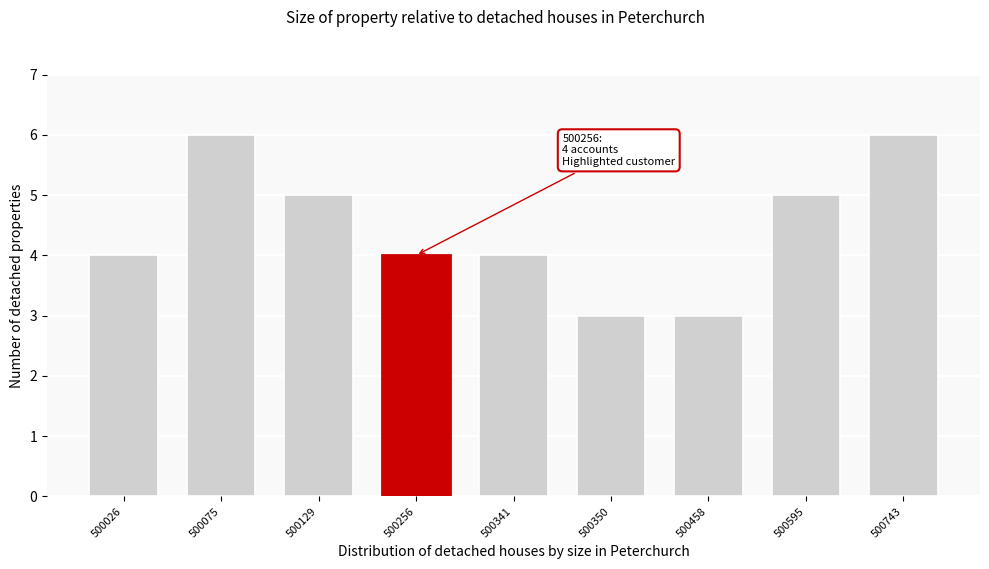

Reading right to left, list all the values displayed in this chart.

500743=6	500595=5	500458=3	500350=3	500341=4	500256=4	500129=5	500075=6	500026=4